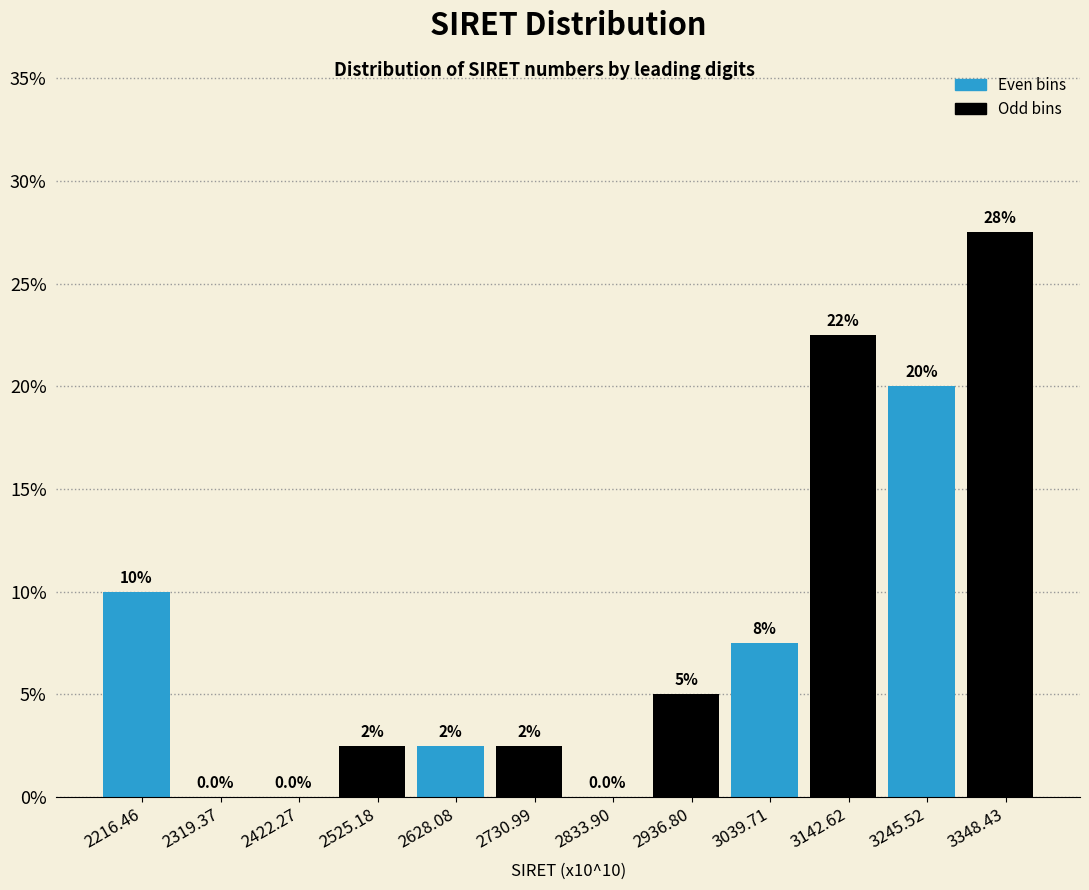

Over which range of the x-axis is the bar tallest?

3300 to 3400